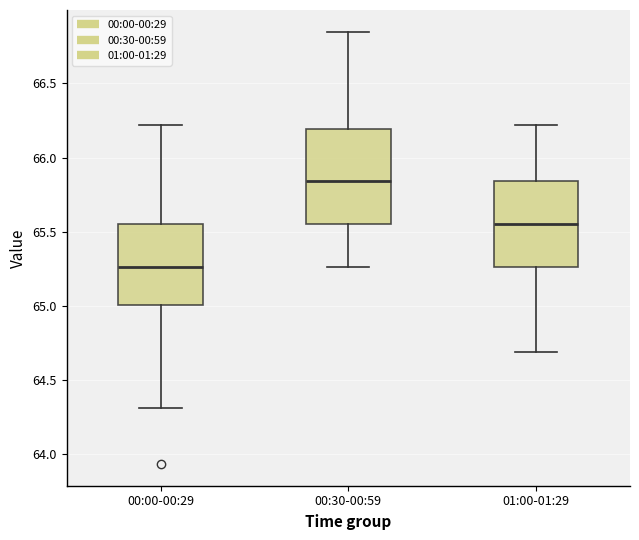

Comparing the boxes themselves (not the whiskers), which one is the tallest?

00:30-00:59